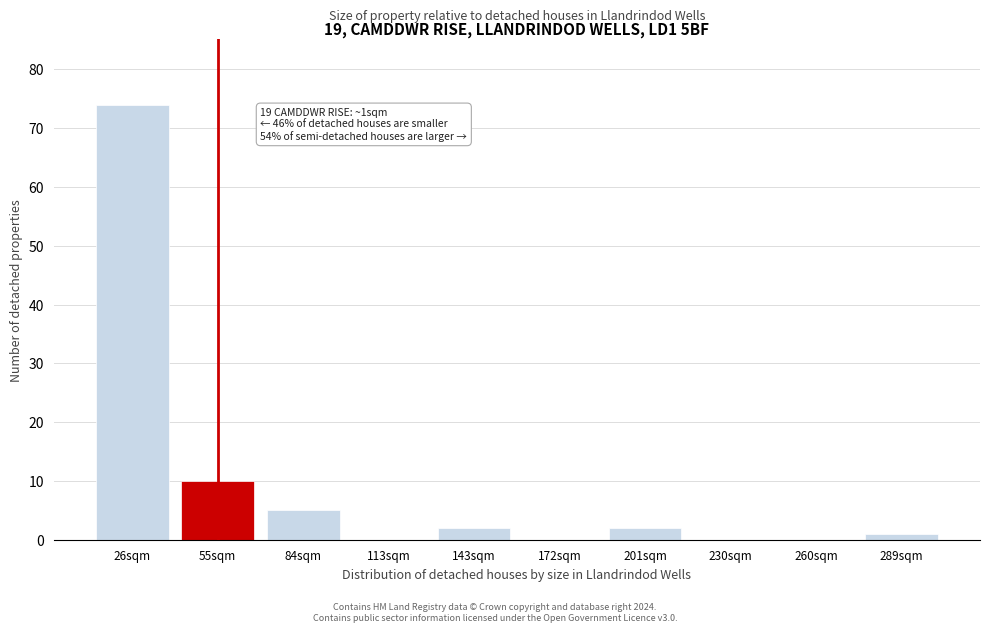

Reading left to right, list all the values displayed in this chart.

26sqm=74	55sqm=10	84sqm=5	113sqm=0	143sqm=2	172sqm=0	201sqm=2	230sqm=0	260sqm=0	289sqm=1